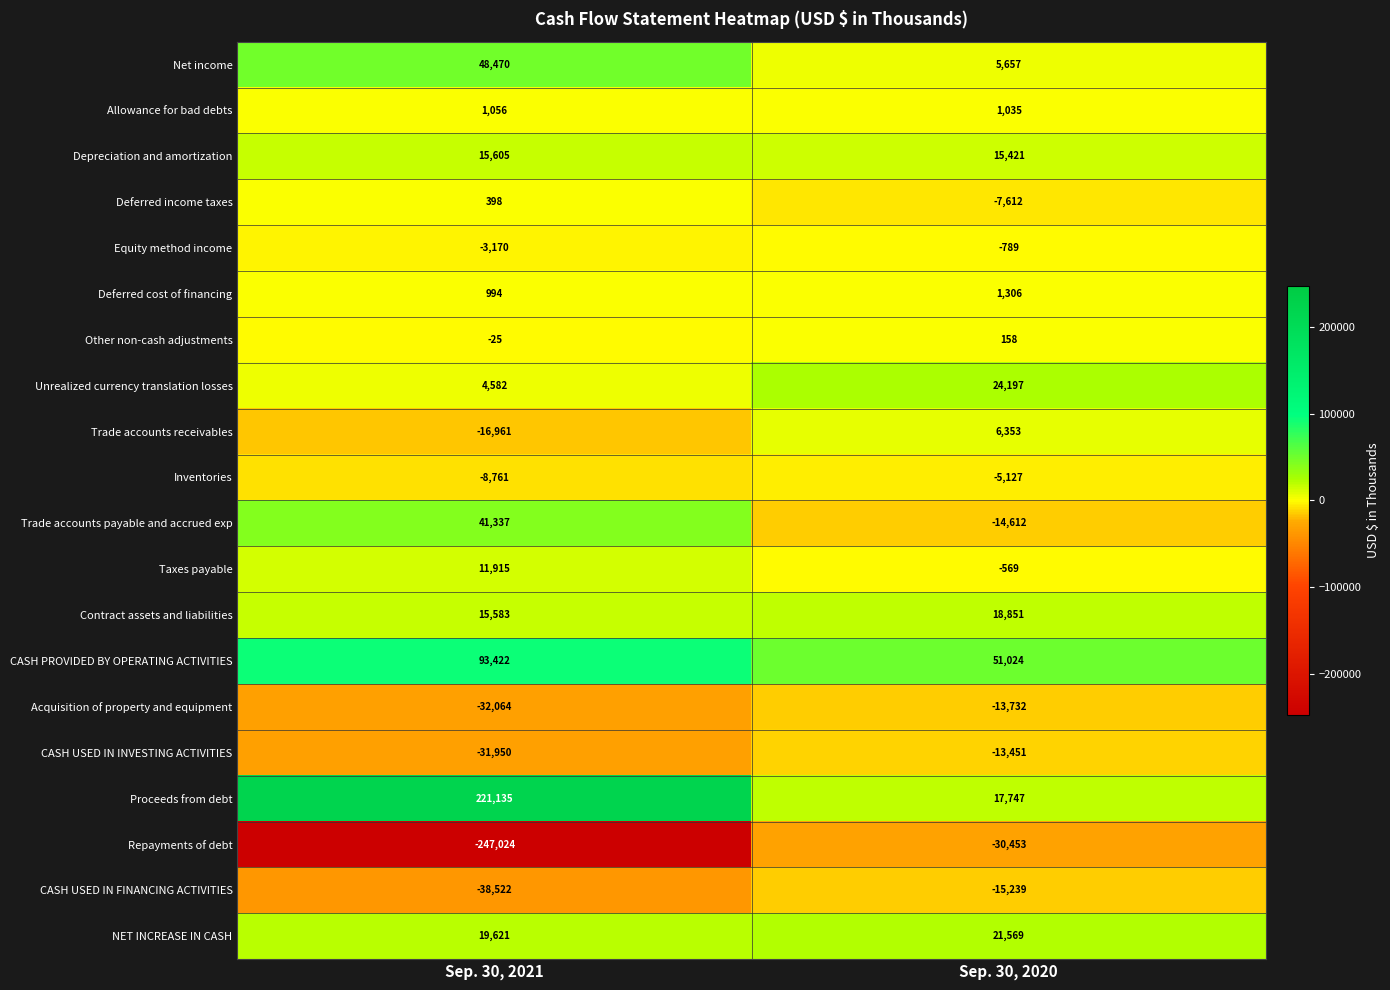

At Sep. 30, 2021, list the series in order from smallest to largest.

Repayments of debt, CASH USED IN FINANCING ACTIVITIES, Acquisition of property and equipment, CASH USED IN INVESTING ACTIVITIES, Trade accounts receivables, Inventories, Equity method income, Other non-cash adjustments, Deferred income taxes, Deferred cost of financing, Allowance for bad debts, Unrealized currency translation losses, Taxes payable, Contract assets and liabilities, Depreciation and amortization, NET INCREASE IN CASH, Trade accounts payable and accrued exp, Net income, CASH PROVIDED BY OPERATING ACTIVITIES, Proceeds from debt